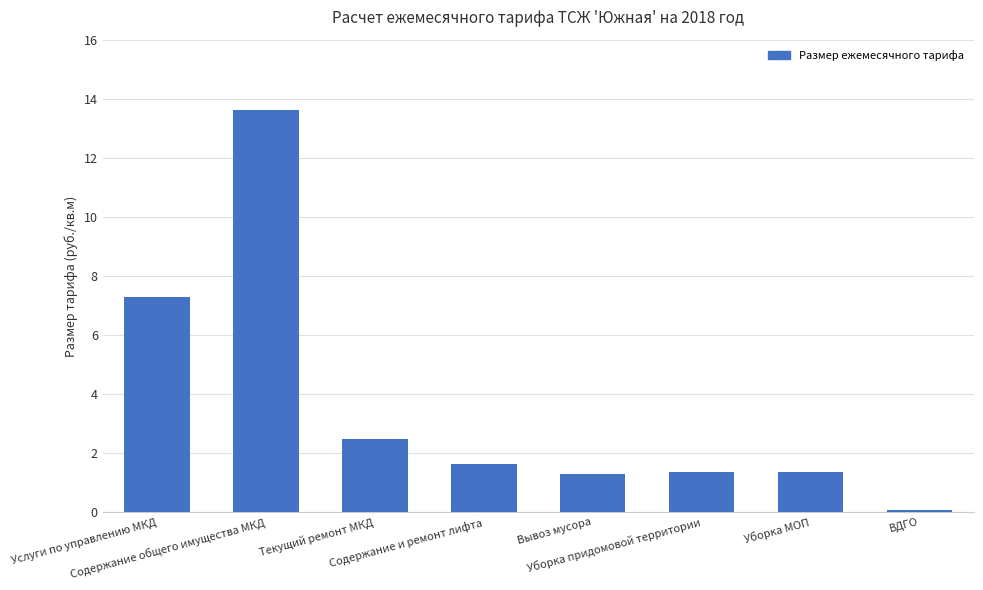

Which category has the highest value across all series?

Содержание общего имущества МКД